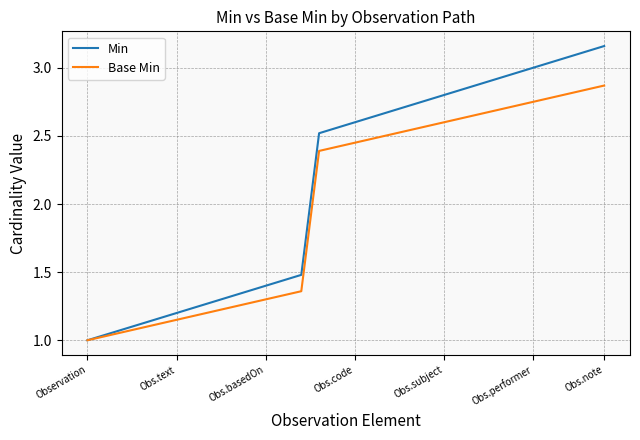

Which series has the largest range (max minus min)?

Min